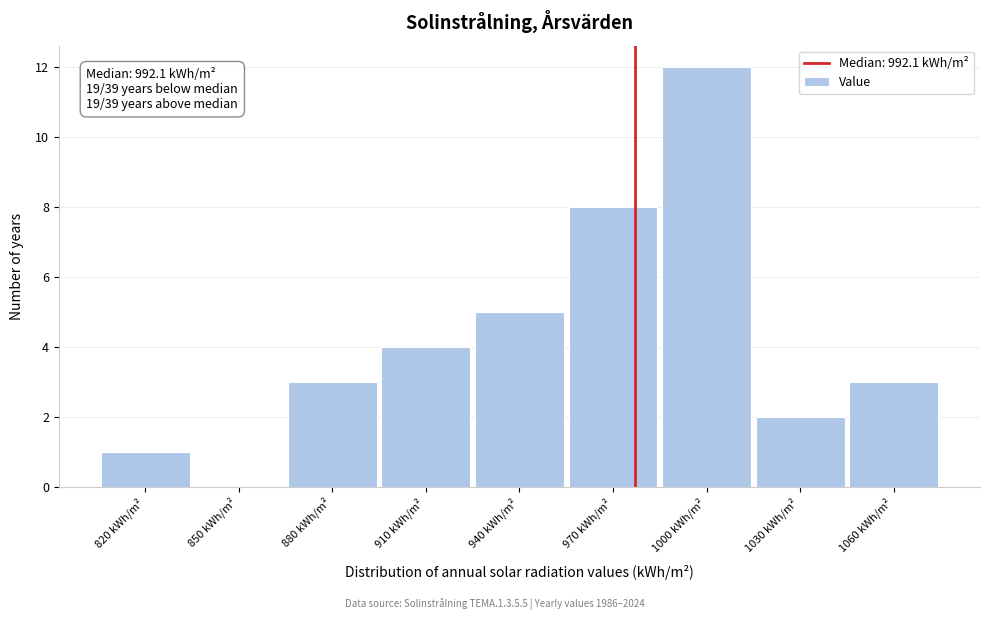

Reading left to right, what are all the values shown in this chart?

820 kWh/m²=1	850 kWh/m²=0	880 kWh/m²=3	910 kWh/m²=4	940 kWh/m²=5	970 kWh/m²=8	1000 kWh/m²=12	1030 kWh/m²=2	1060 kWh/m²=3